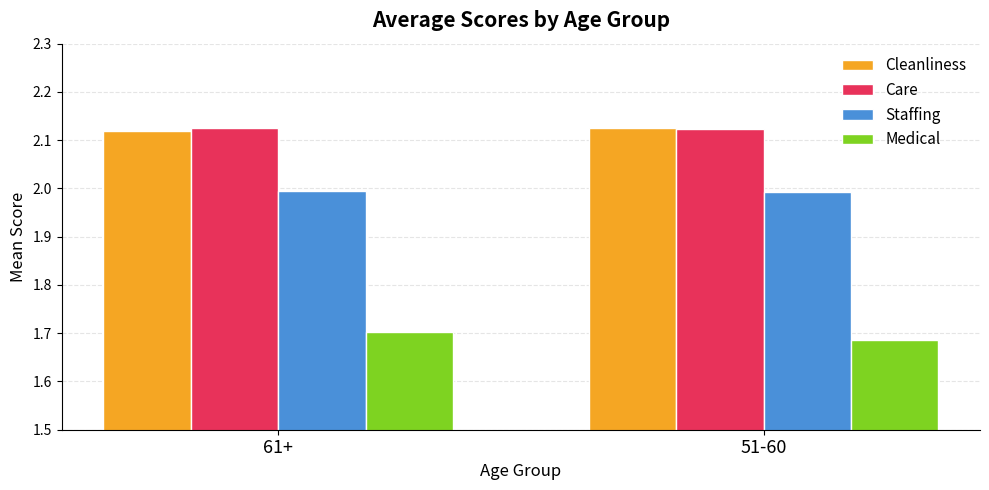

What is the spread (max minus min) of values at 61+?

0.4